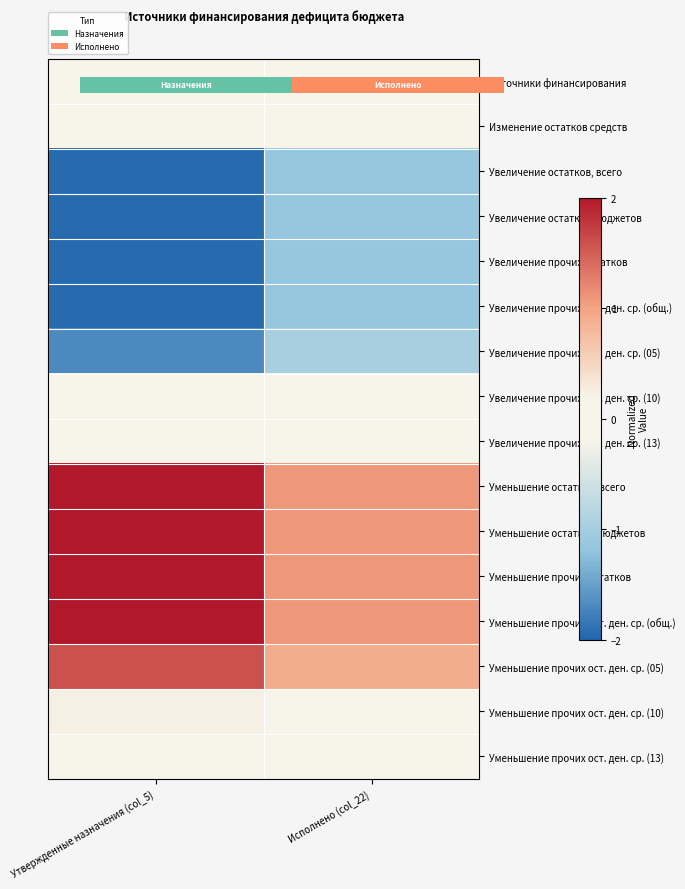

What is the spread (max minus min) of values at Утвержденные назначения (col_5)?

3.9